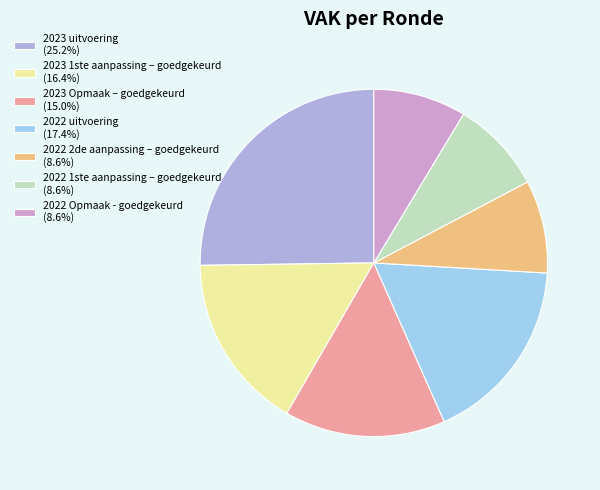

To the nearest percent, what portion does 2023 1ste aanpassing – goedgekeurd represent?

16%